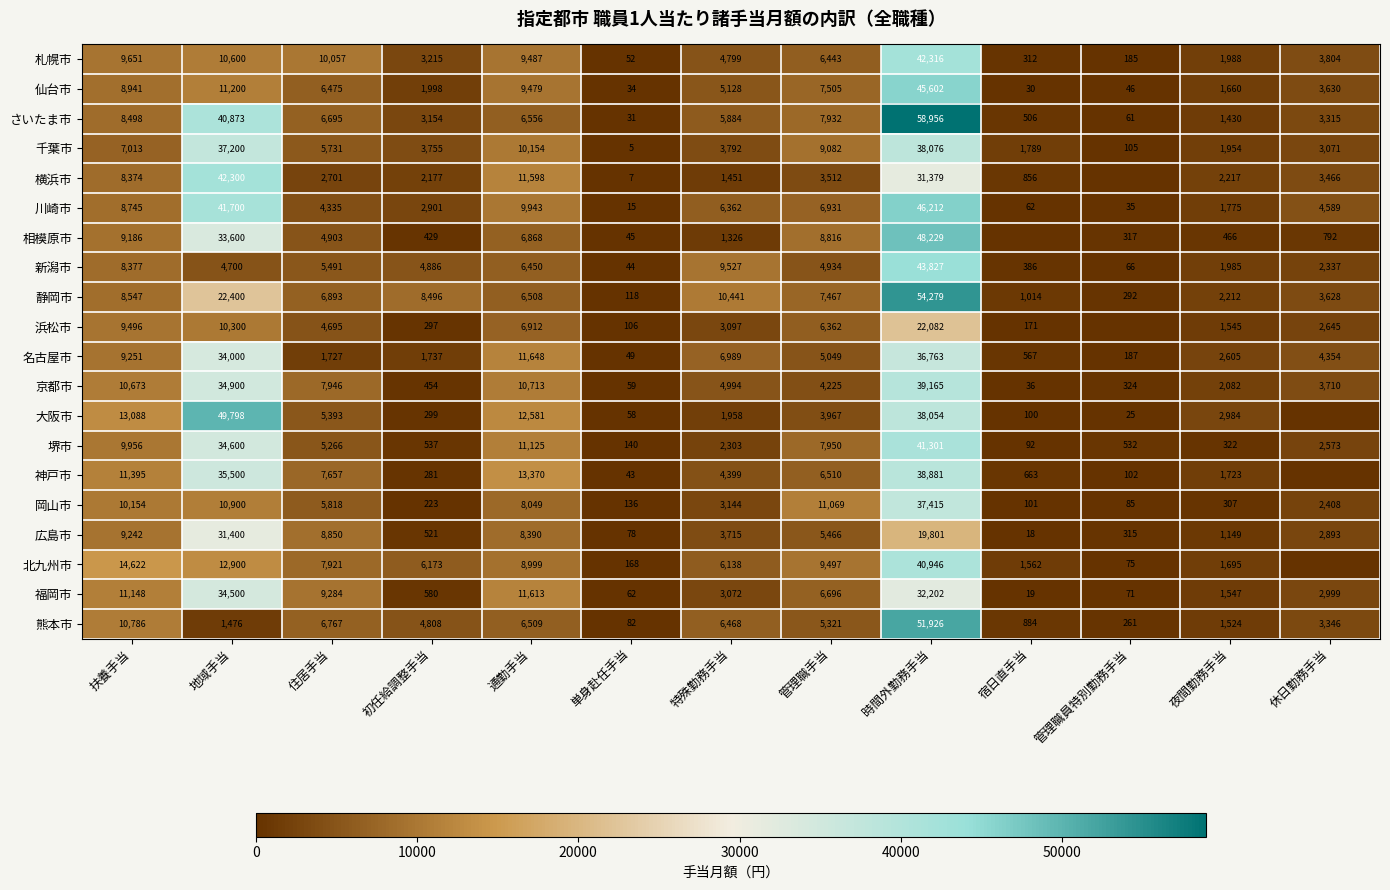

What is the sum of all 熊本市 values?

100158